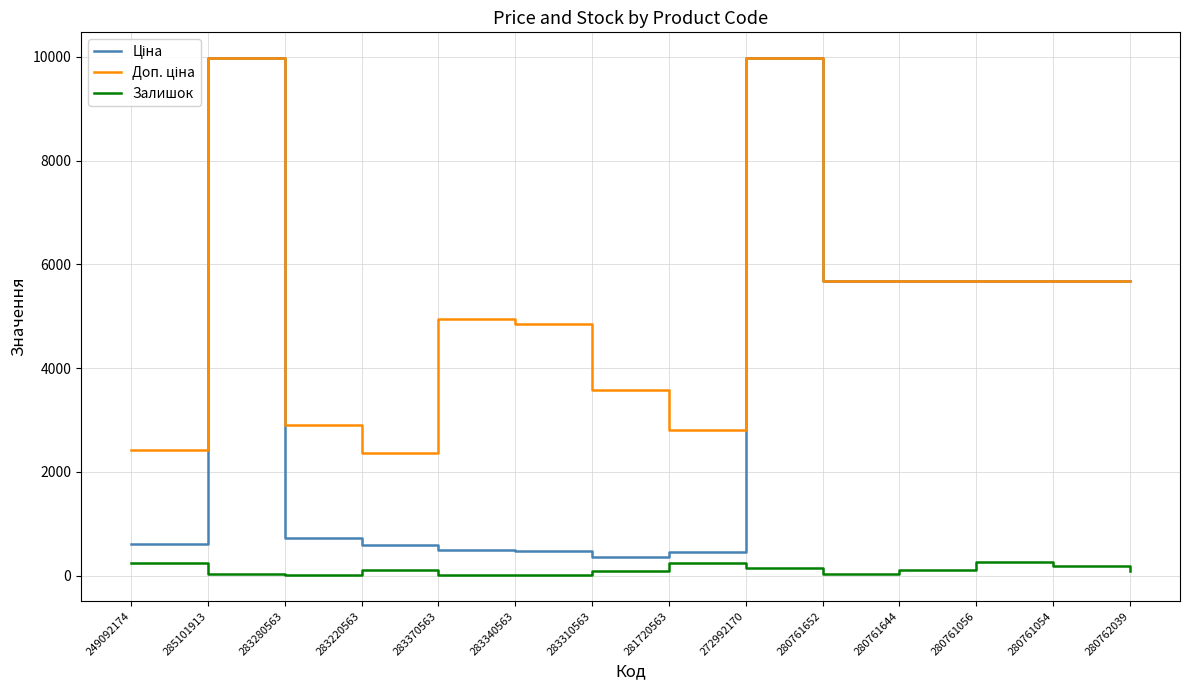

Which series has the widest spread of values?

Ціна